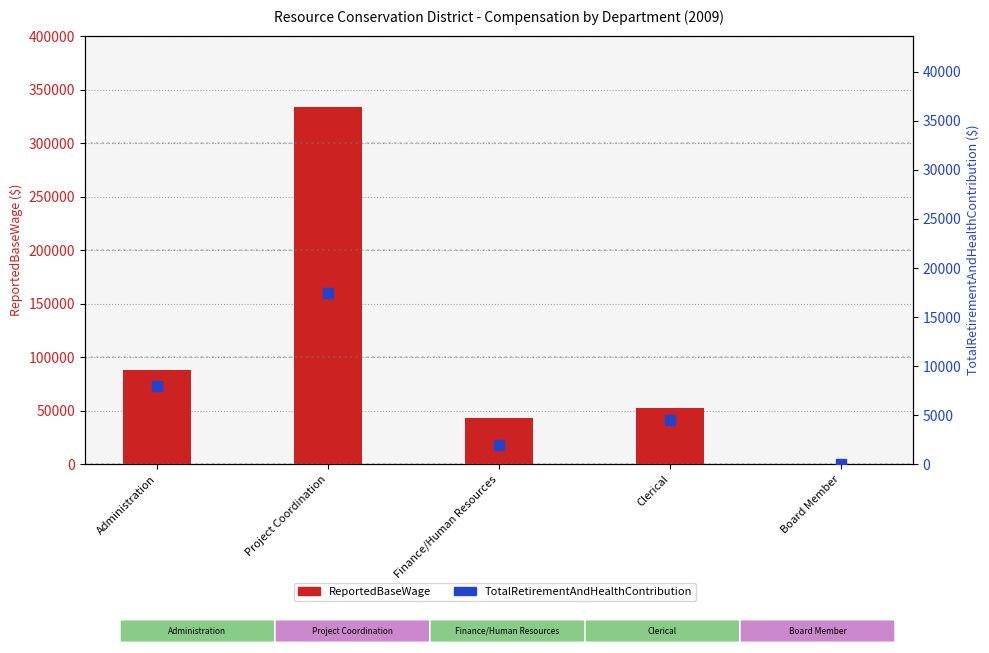

Which series has the largest total across all categories?

ReportedBaseWage